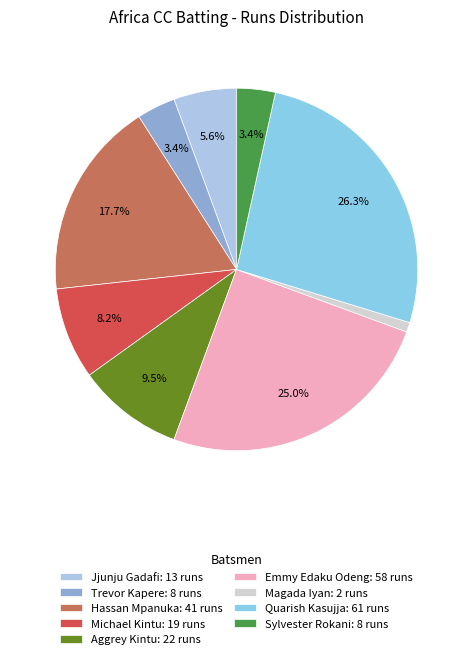

Count the number of slices in the pie.

9